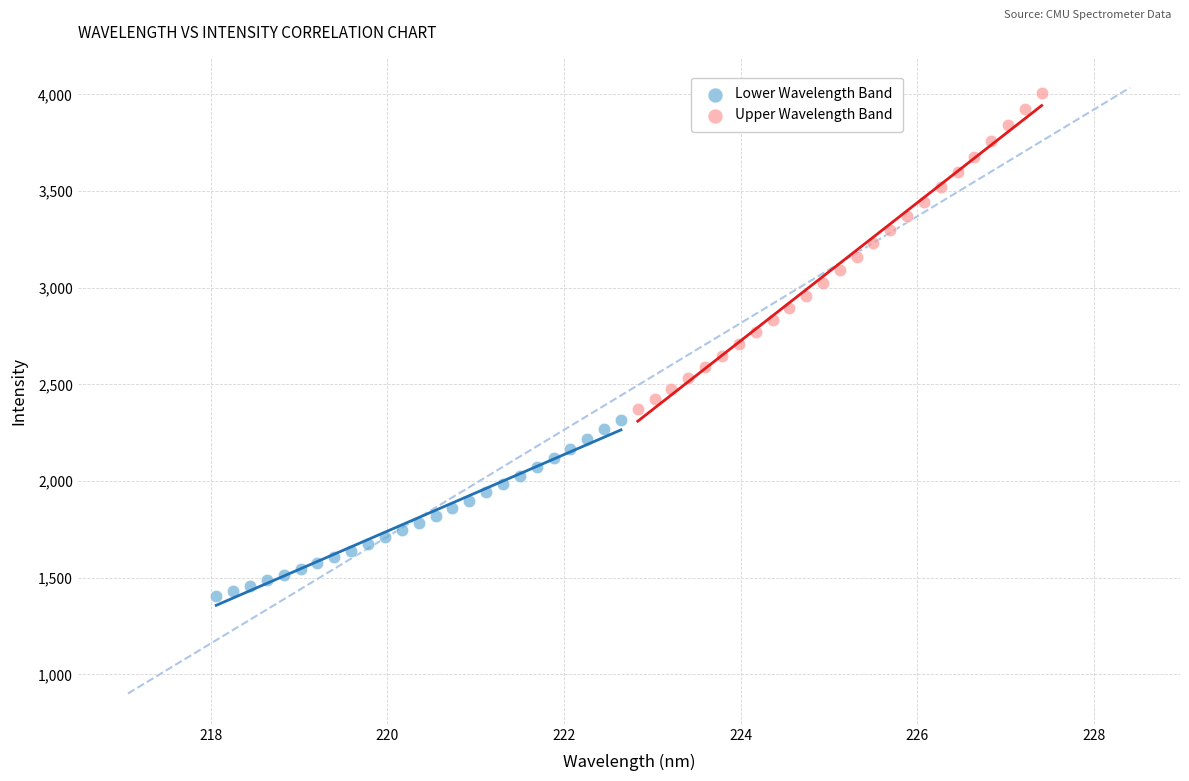

Which series contains the lowest Y value?

Lower Wavelength Band